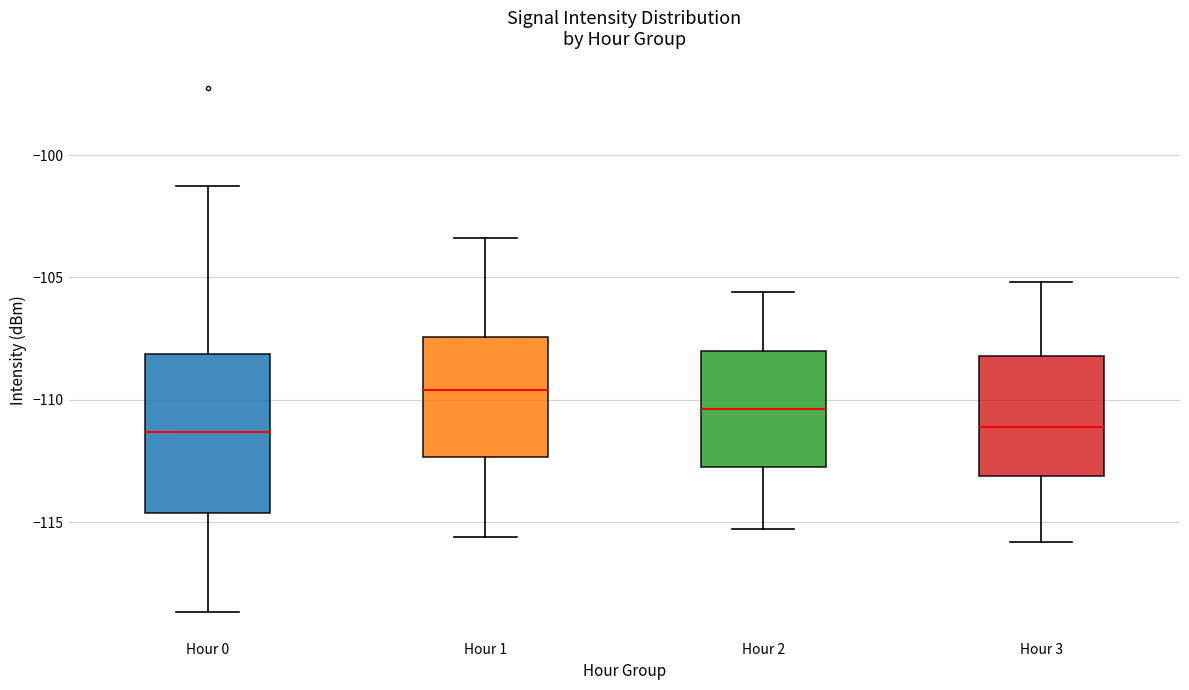

Which box's median line is the highest?

Hour 1